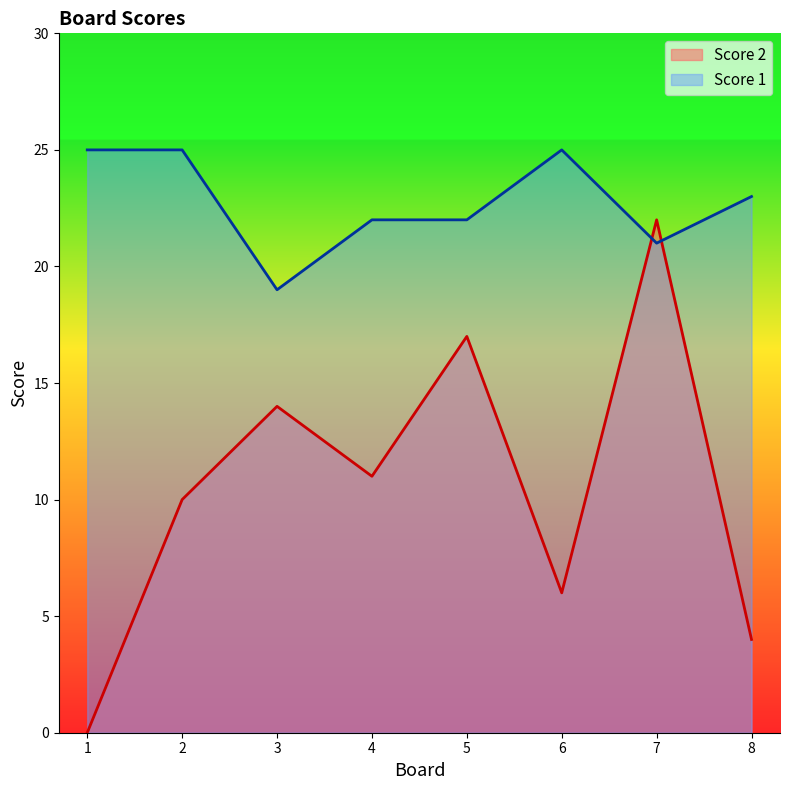

What is the value of the Score 1 point at the 6th from the left?

25